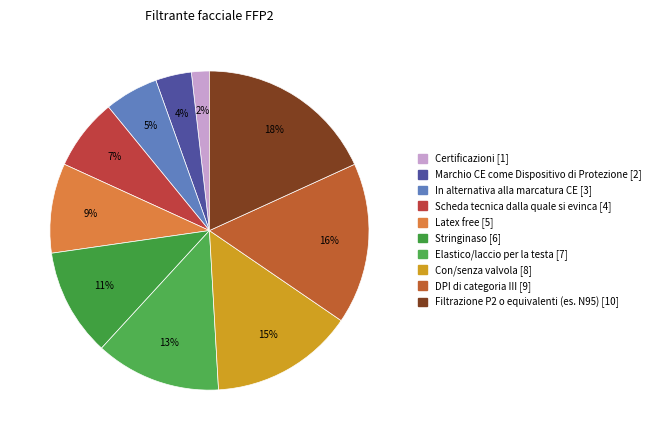

Does any single category account for the majority?

No